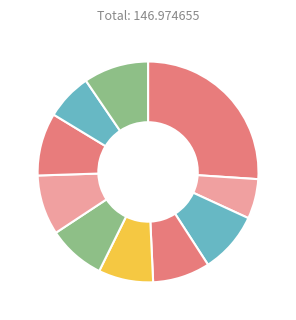

Count the number of slices in the pie.

10